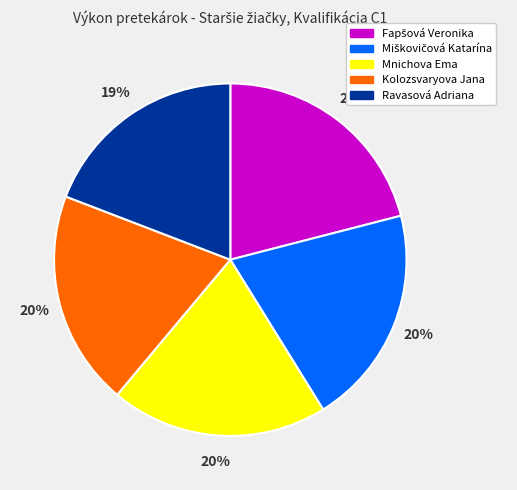

How many segments does this pie chart have?

5